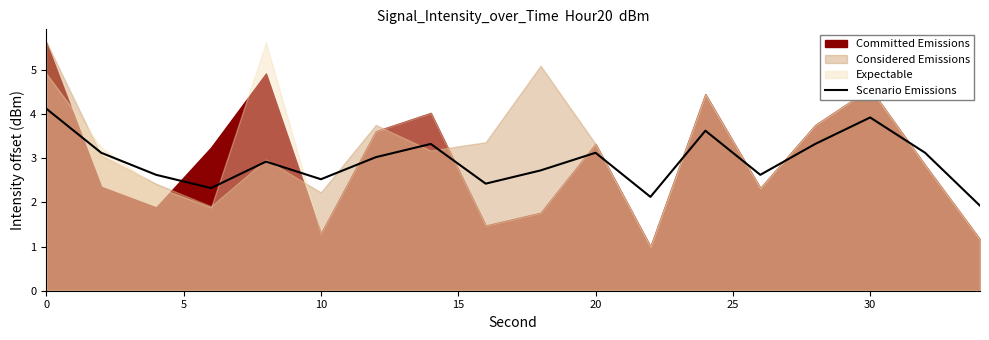

True or false: there are more than 0 points higher than both neighbors.

True